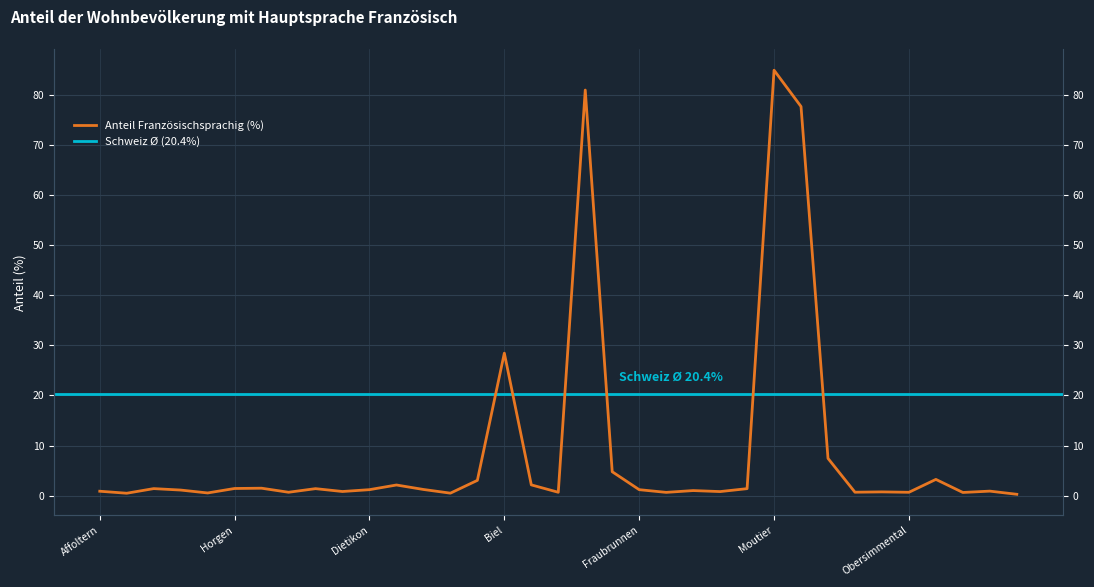

At which label is the value closest to 42?

Biel